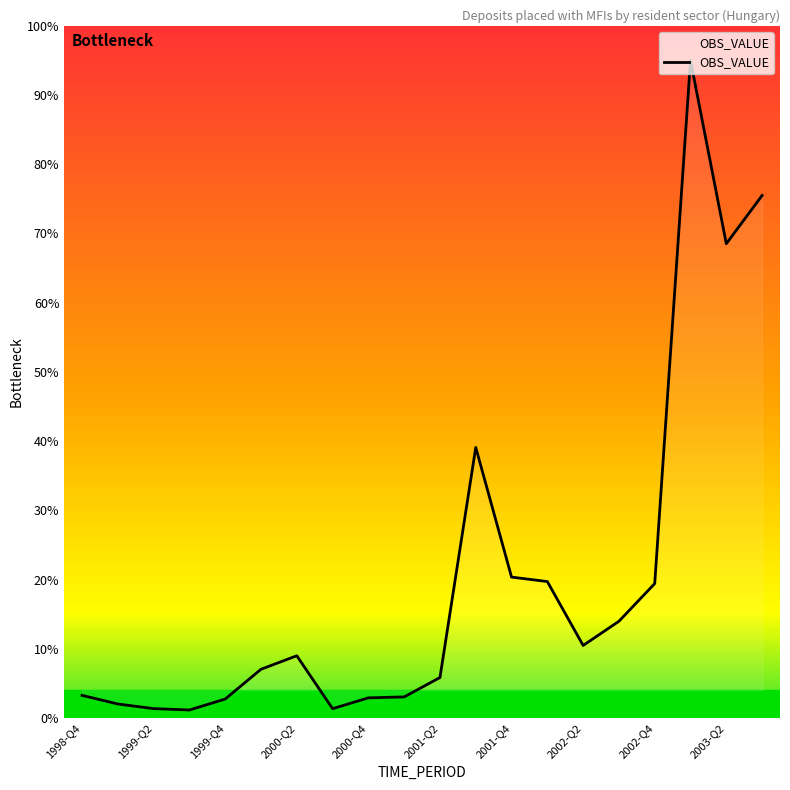

Is this an area chart (filled region under the line)?

No